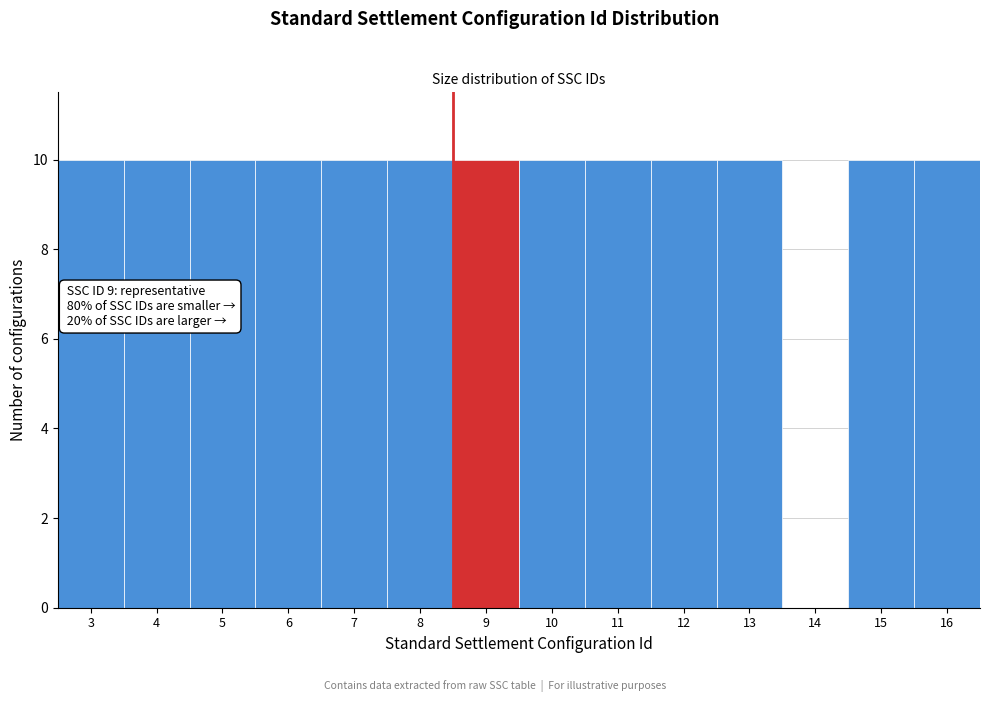

Reading right to left, list all the values displayed in this chart.

16=10	15=10	14=0	13=10	12=10	11=10	10=10	9=10	8=10	7=10	6=10	5=10	4=10	3=10